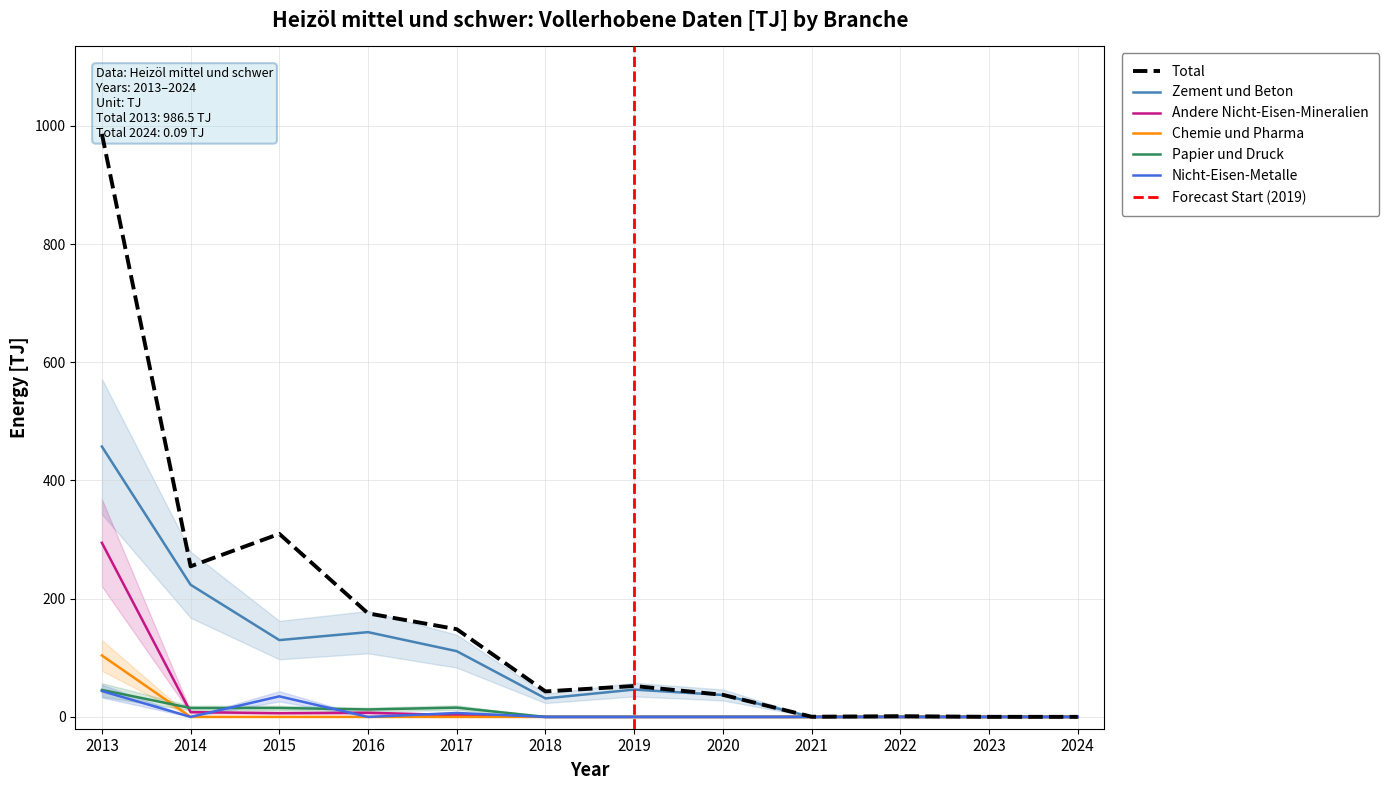

Rank the series at 2013 from lowest to highest value.

Nicht-Eisen-Metalle, Papier und Druck, Chemie und Pharma, Andere Nicht-Eisen-Mineralien, Zement und Beton, Total